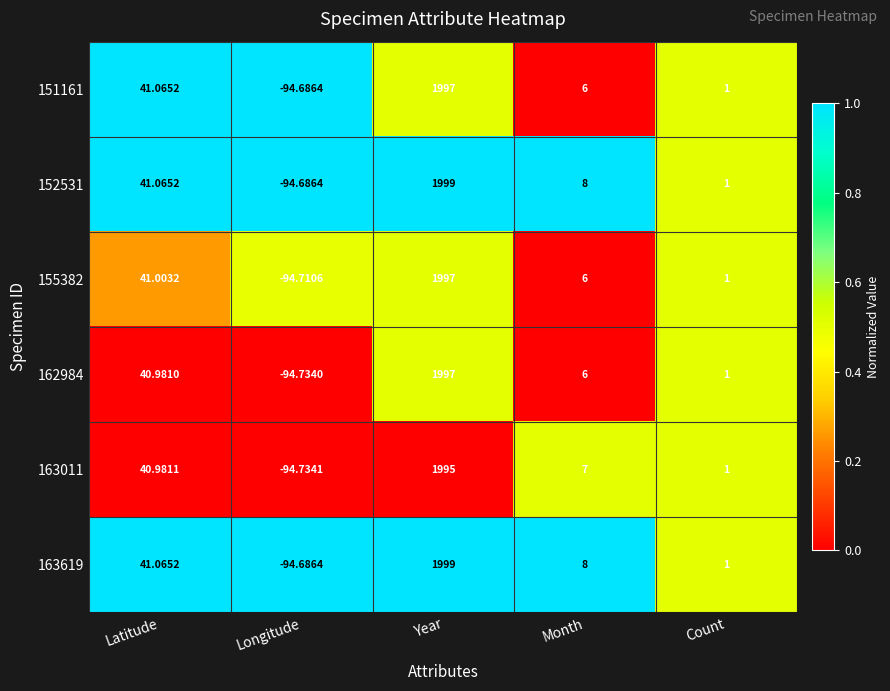

Which label corresponds to the largest value in the chart?

Year